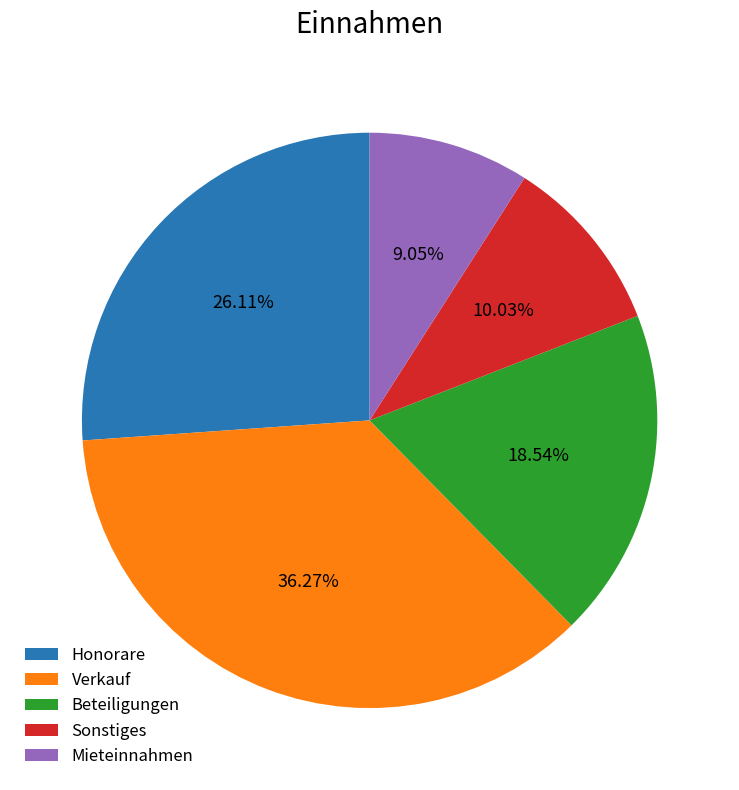

To the nearest percent, what percentage of the pie is Verkauf?

36%